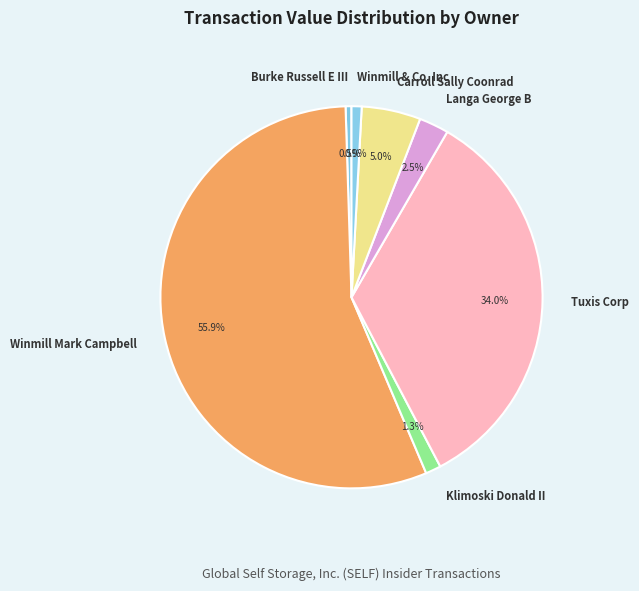

Which has a higher value, Klimoski Donald II or Langa George B?

Langa George B